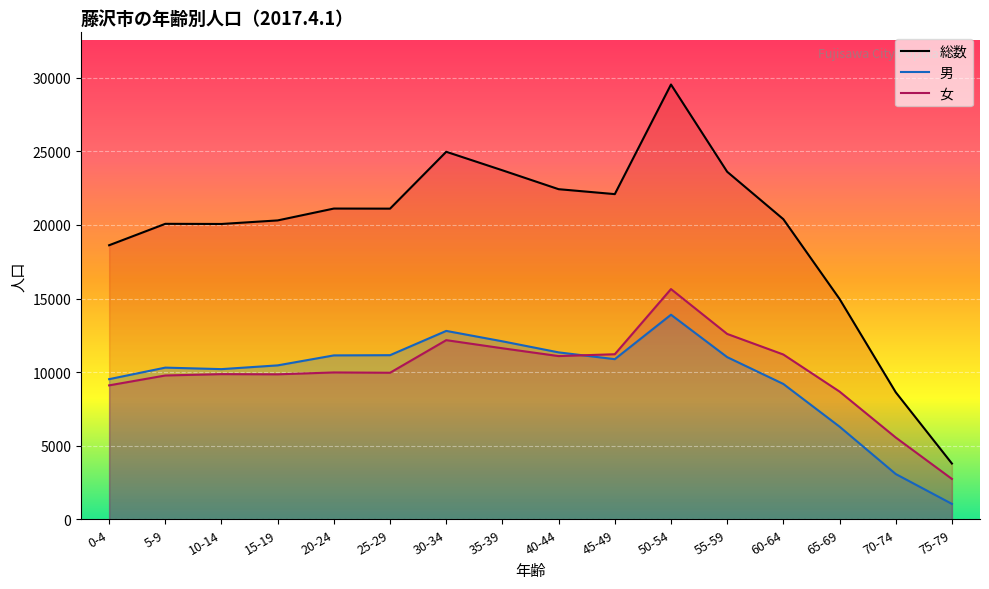

Where do 男 and 女 first cross each other?

40-44 and 45-49